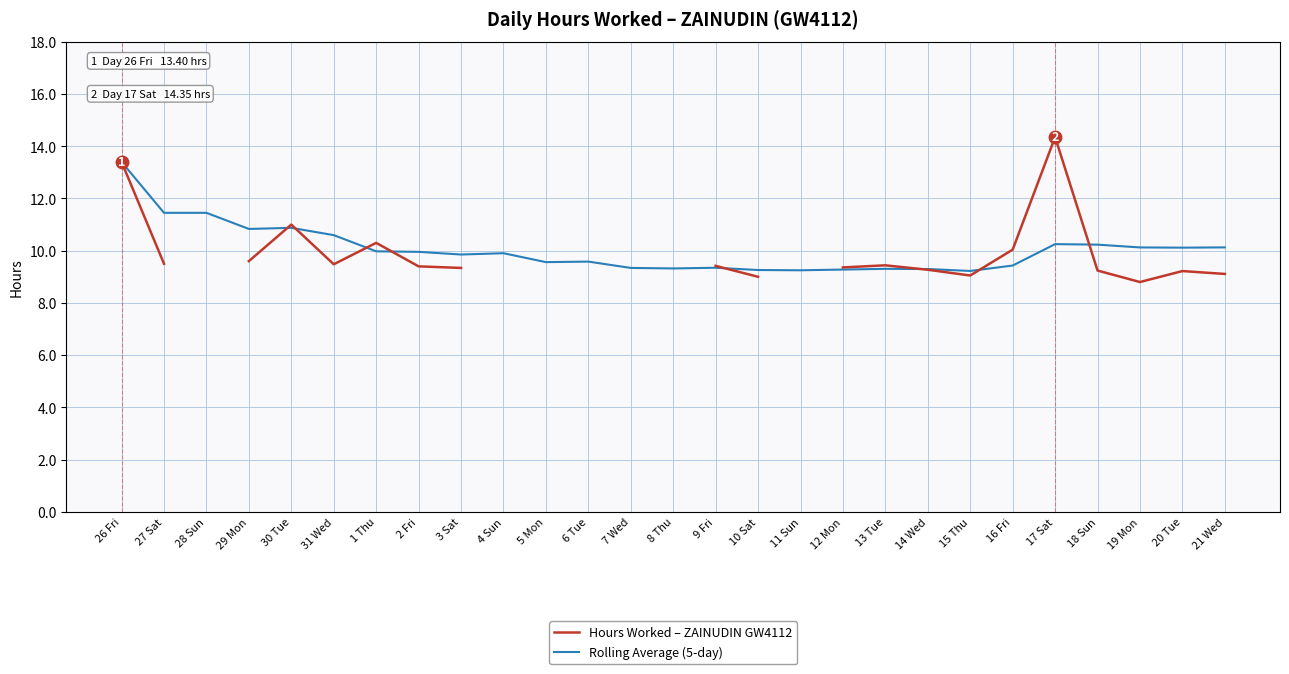

How many interior local valleys does the Rolling Average (5-day) series have?

7